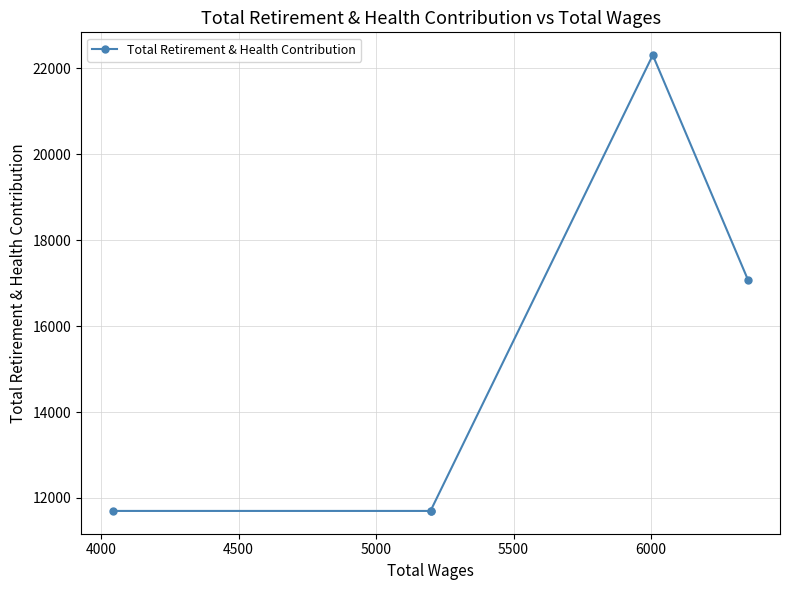

True or false: there are more than 1 points higher than both neighbors.

False